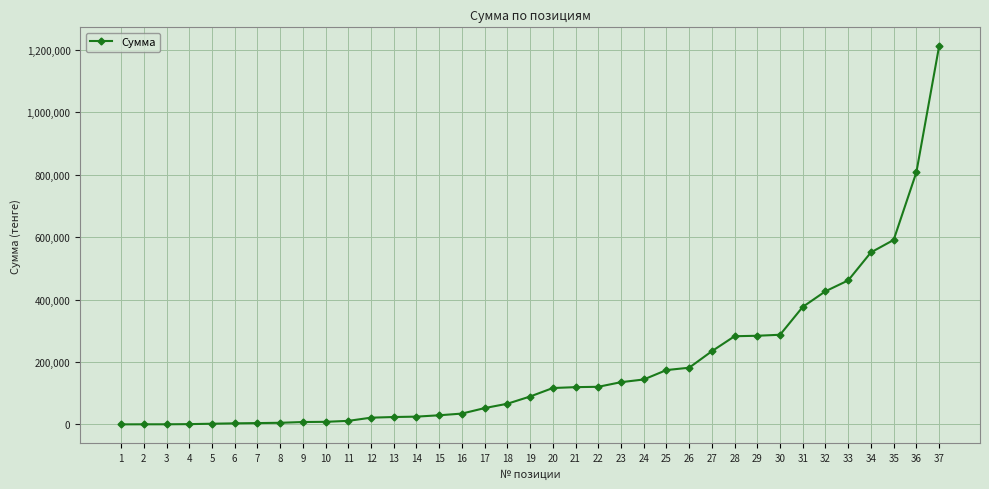

What is the maximum value shown in the chart?

1211725.0